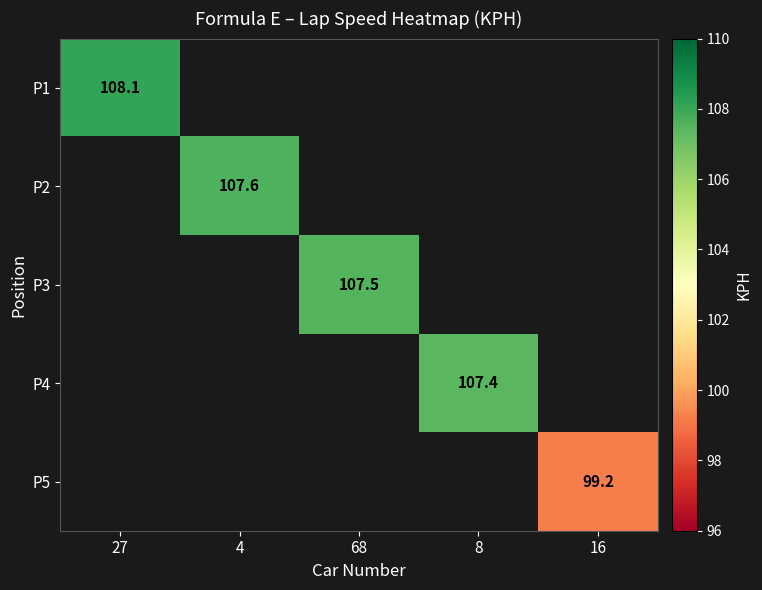

At how many categories does at least one series exceed 106?

4